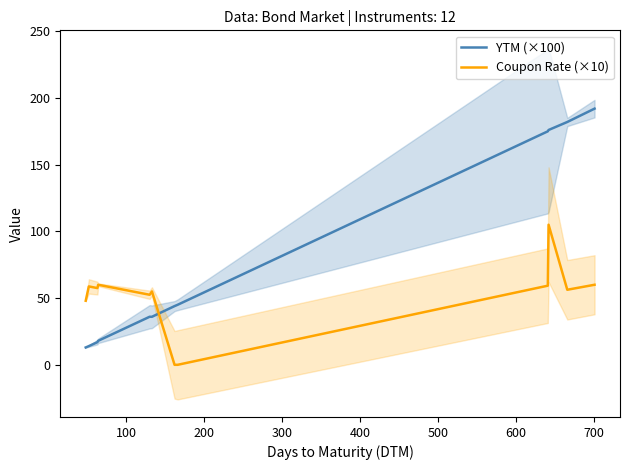

True or false: YTM (×100) and Coupon Rate (×10) intersect in this chart.

True